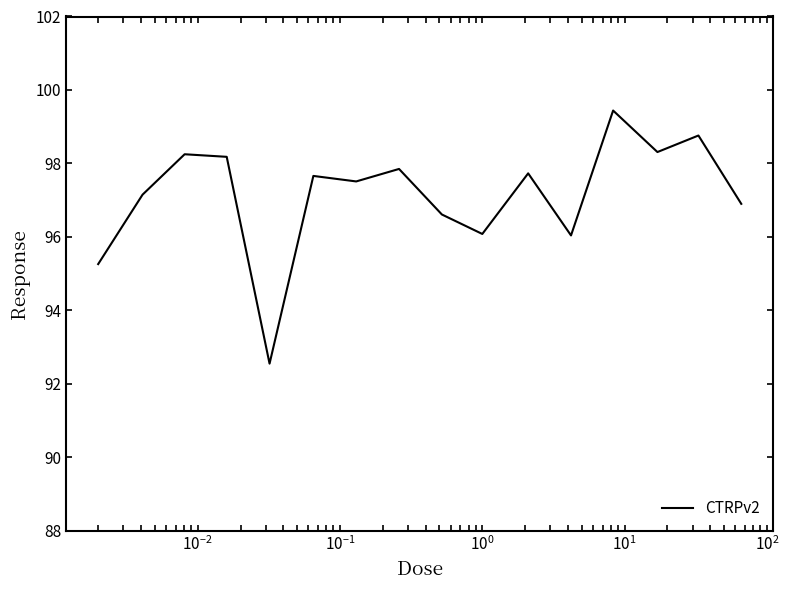

What is the difference between the maximum and minimum values?

6.9